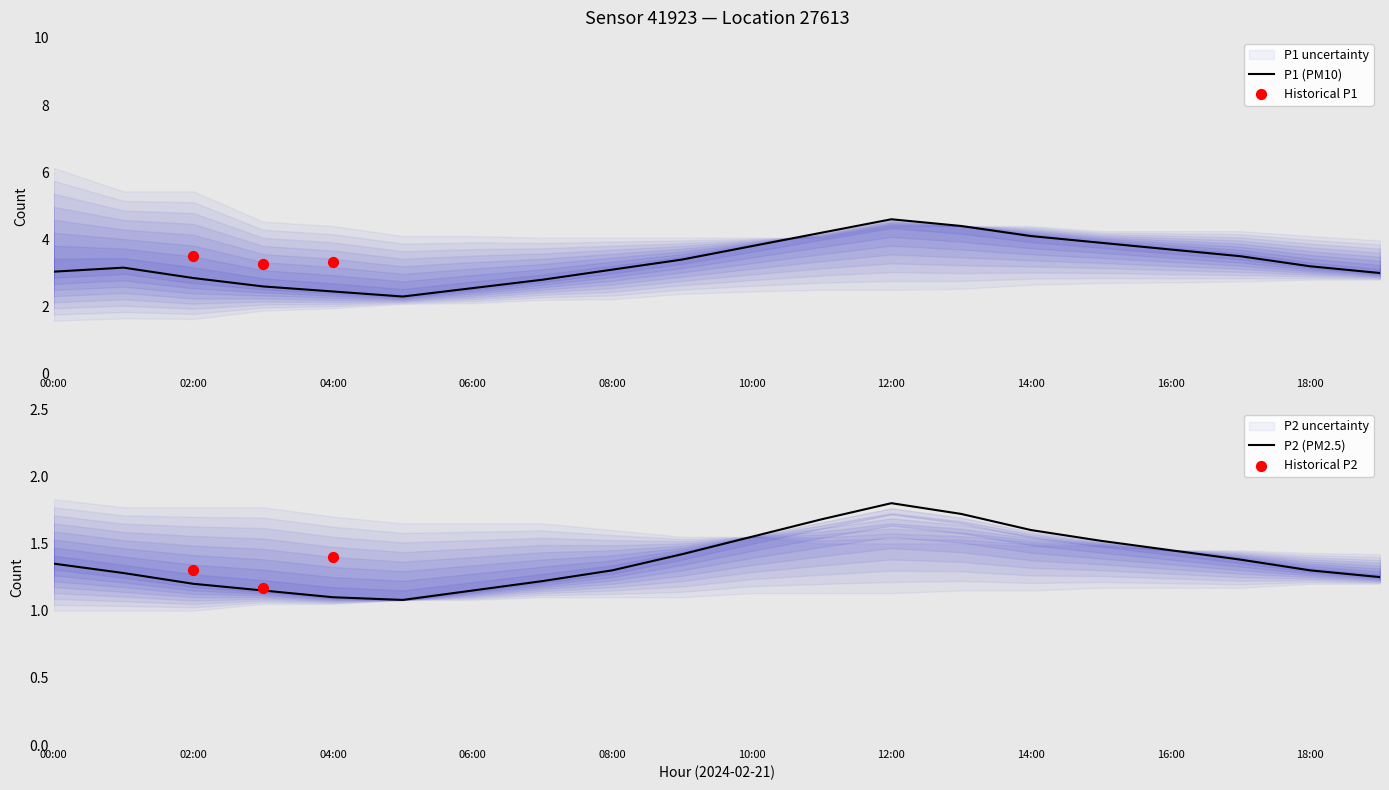

What is the total value across all series at 17:00?

4.9